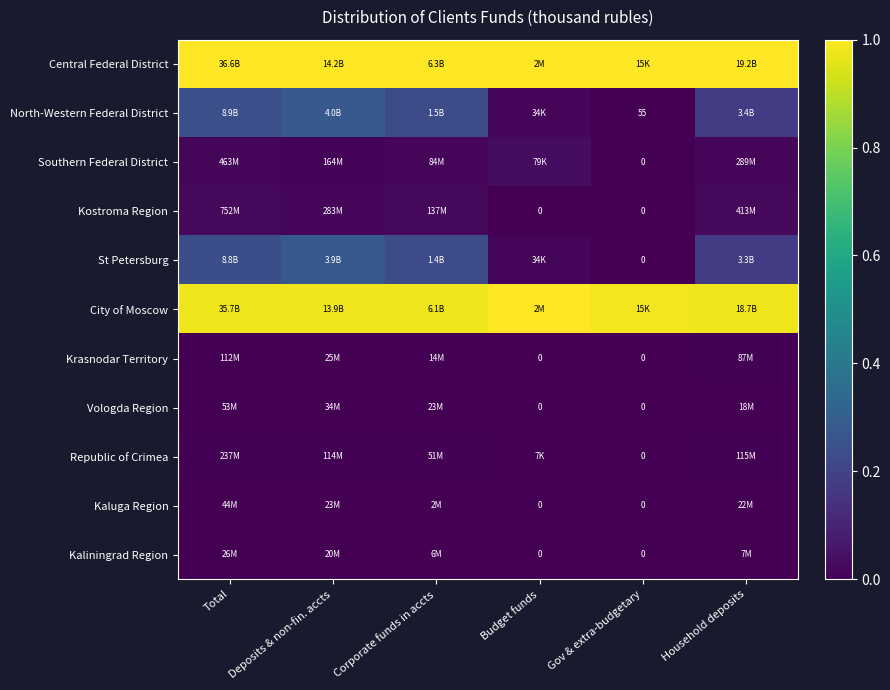

Where is North-Western Federal District nearest to the value 0?

Gov & extra-budgetary